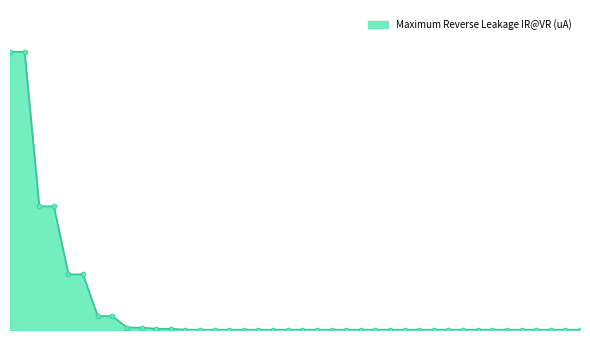

Rank the categories by value from lowest to highest.

P1KSMBJ12A, P1KSMBJ12CA, P1KSMBJ13A, P1KSMBJ13CA, P1KSMBJ15A, P1KSMBJ15CA, P1KSMBJ16A, P1KSMBJ16CA, P1KSMBJ18A, P1KSMBJ18CA, P1KSMBJ20A, P1KSMBJ20CA, P1KSMBJ22A, P1KSMBJ22CA, P1KSMBJ24A, P1KSMBJ24CA, P1KSMBJ27A, P1KSMBJ27CA, P1KSMBJ30A, P1KSMBJ30CA, P1KSMBJ33A, P1KSMBJ33CA, P1KSMBJ36A, P1KSMBJ36CA, P1KSMBJ39A, P1KSMBJ39CA, P1KSMBJ43A, P1KSMBJ43CA, P1KSMBJ11A, P1KSMBJ11CA, P1KSMBJ10A, P1KSMBJ10CA, P1KSMBJ9.1A, P1KSMBJ9.1CA, P1KSMBJ8.2A, P1KSMBJ8.2CA, P1KSMBJ7.5A, P1KSMBJ7.5CA, P1KSMBJ6.8A, P1KSMBJ6.8CA